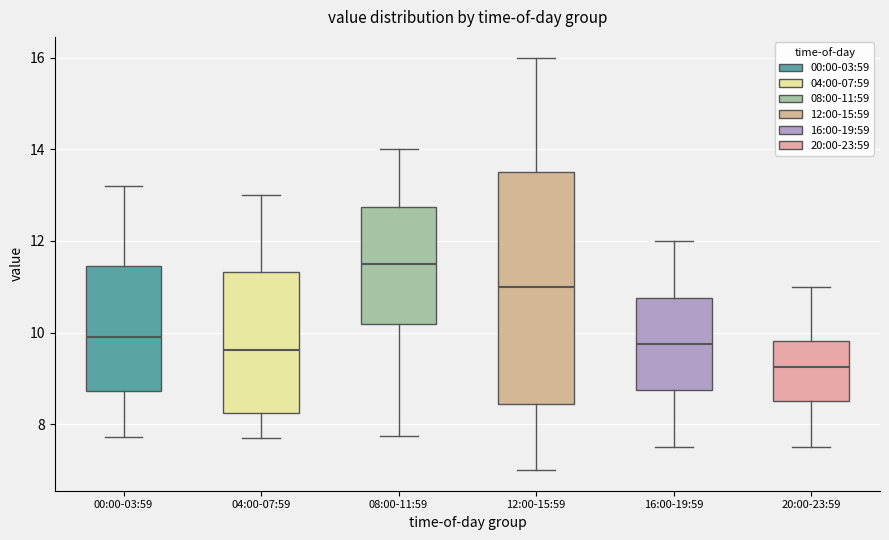

Where is the upper edge of the box for 08:00-11:59 on the y-axis? The values are not printed on the chart, so give them approximately, as read against the axis.

12.8